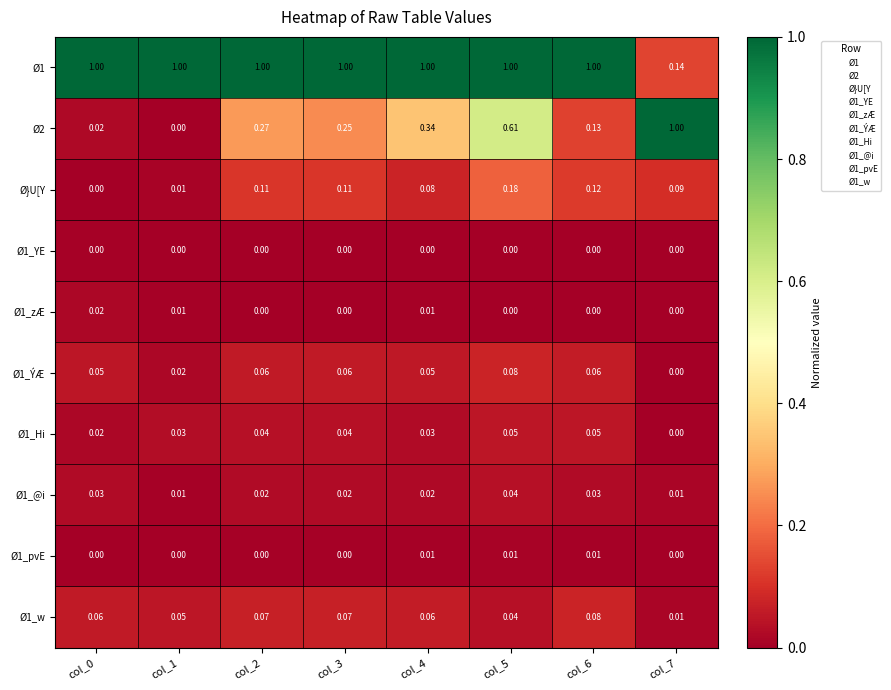

How many data points does each series have?

8